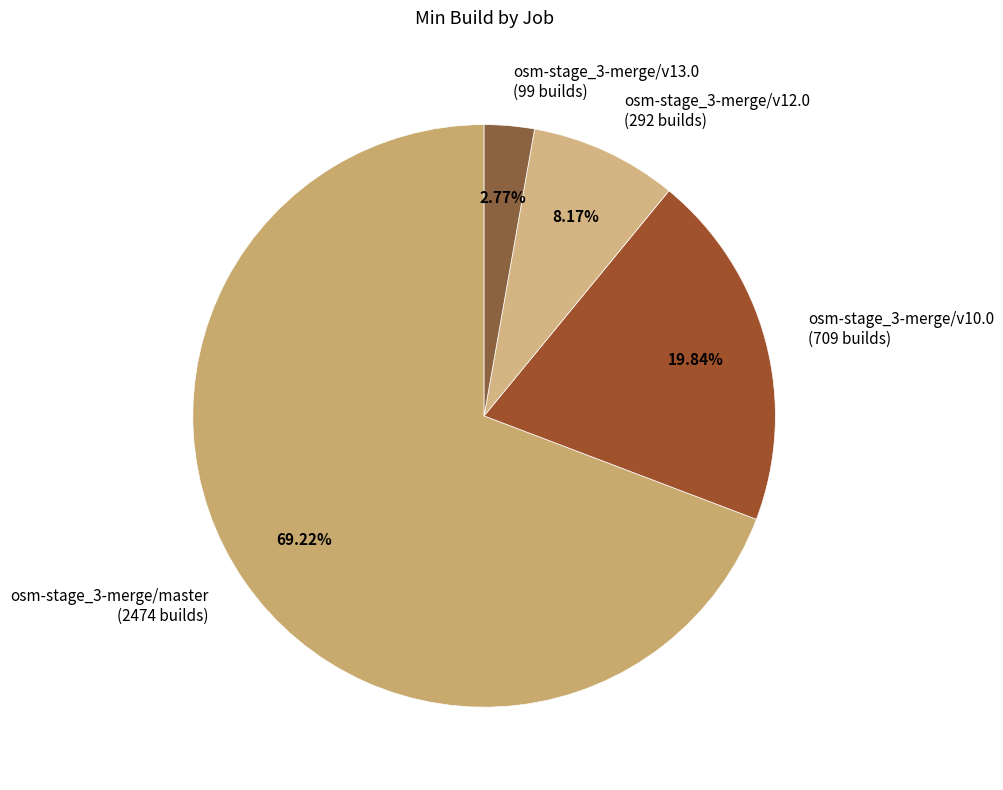

Rank the categories by value from lowest to highest.

osm-stage_3-merge/v13.0, osm-stage_3-merge/v12.0, osm-stage_3-merge/v10.0, osm-stage_3-merge/master